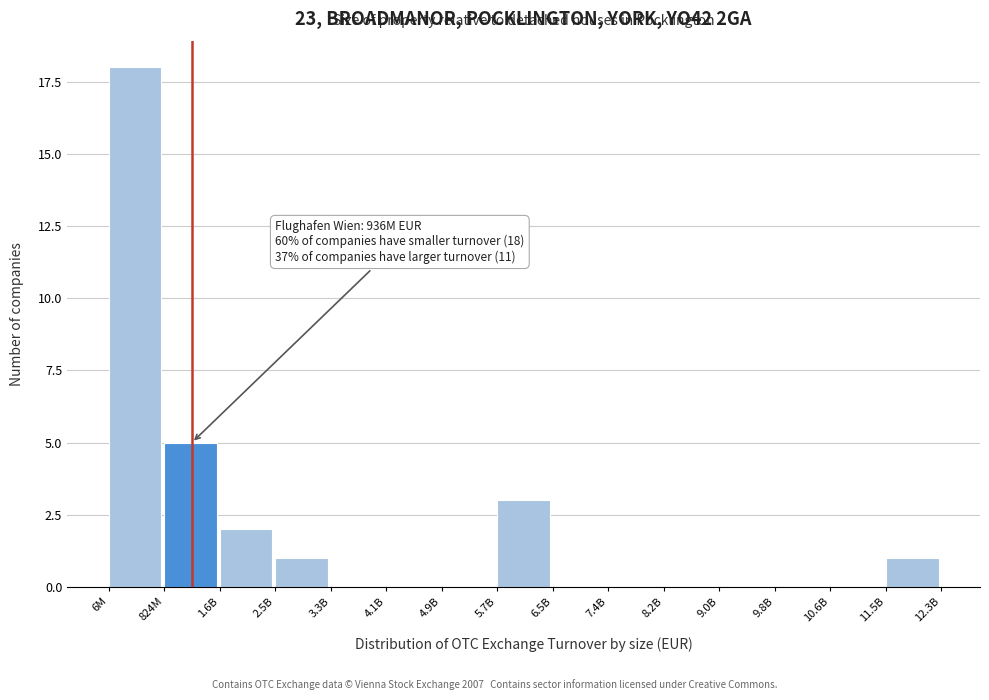

Reading left to right, transcribe all the data shown in this chart.

6M=18	824M=5	1.6B=2	2.5B=1	3.3B=0	4.1B=0	4.9B=0	5.7B=3	6.5B=0	7.4B=0	8.2B=0	9.0B=0	9.8B=0	10.6B=0	11.5B=1